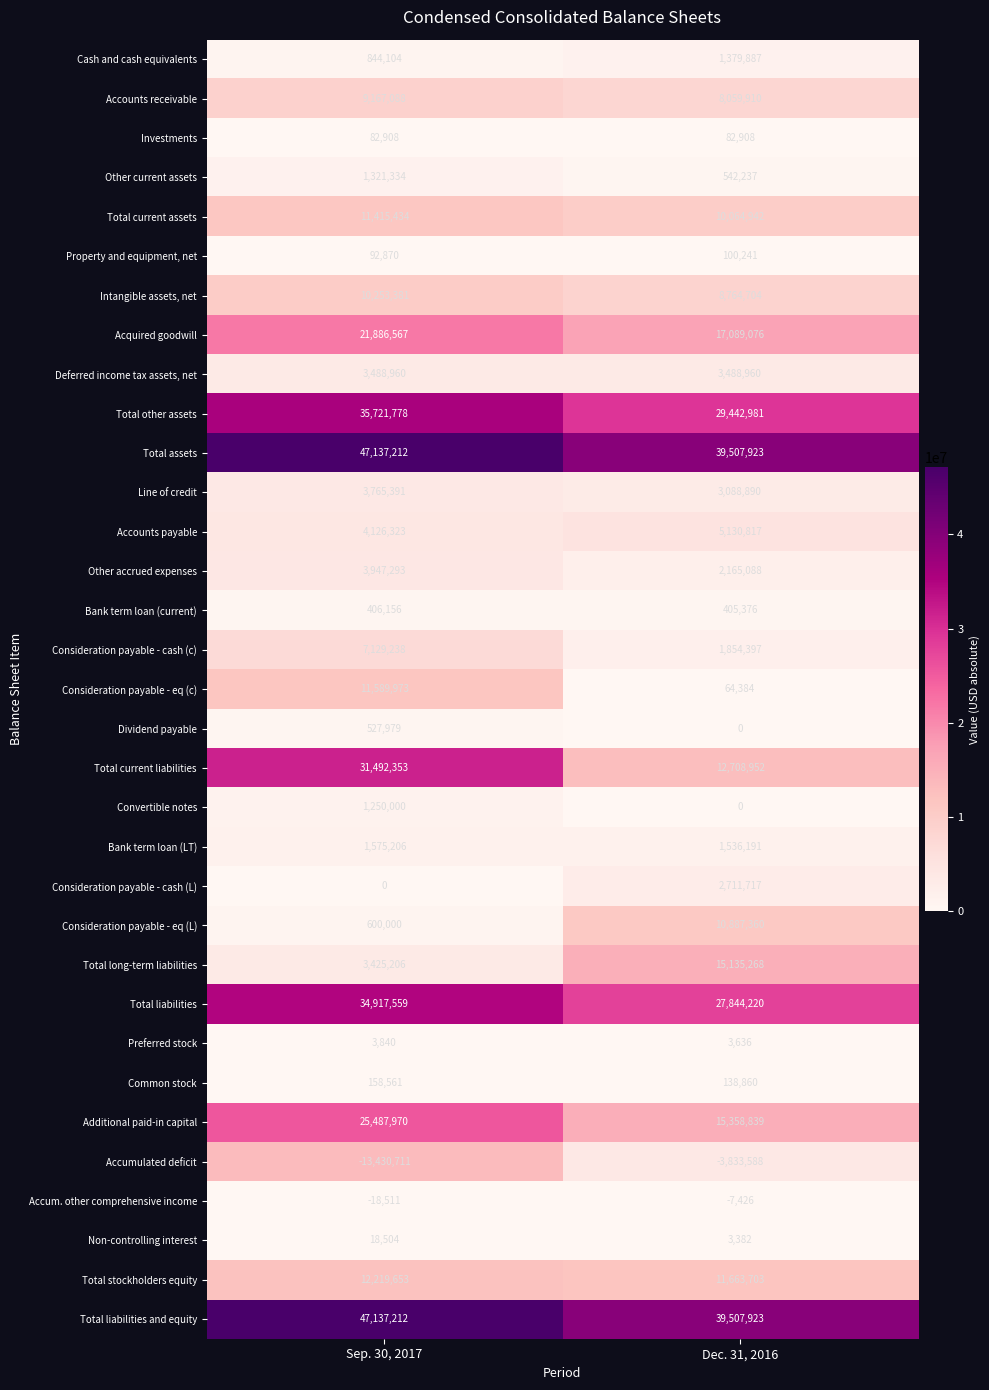

At which category does the chart reach its minimum across all series?

Sep. 30, 2017